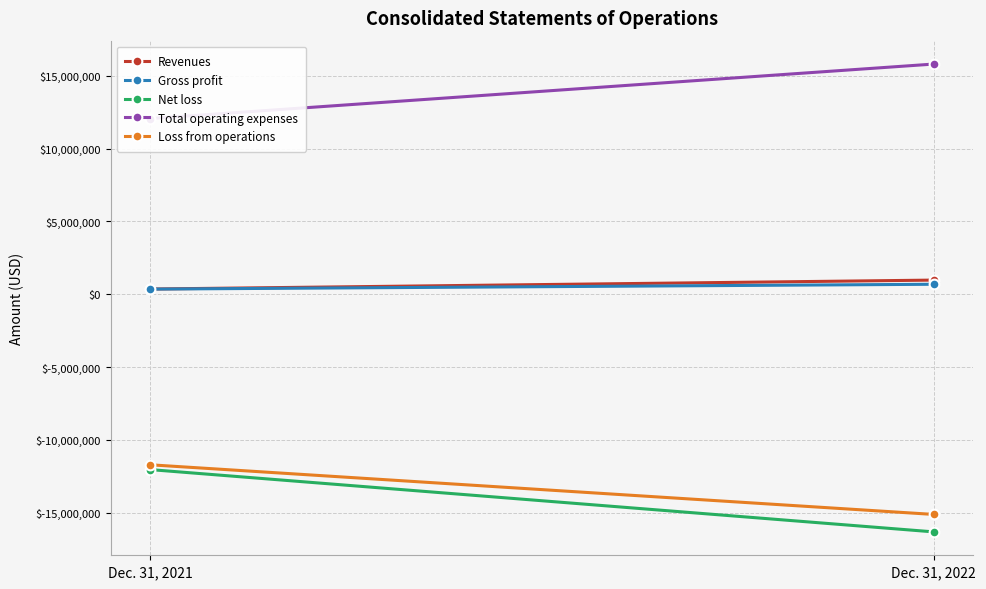

Is it true that Gross profit equals 683368 at Dec. 31, 2022?

True